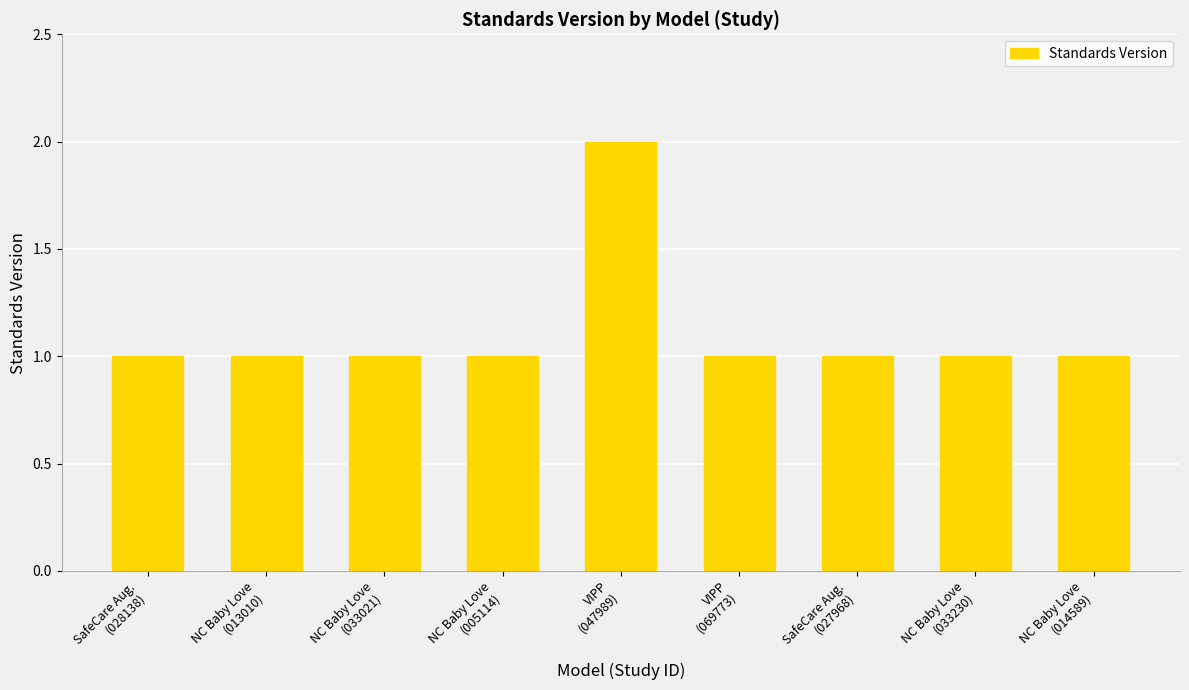

What is the difference between the maximum and second lowest values?

1